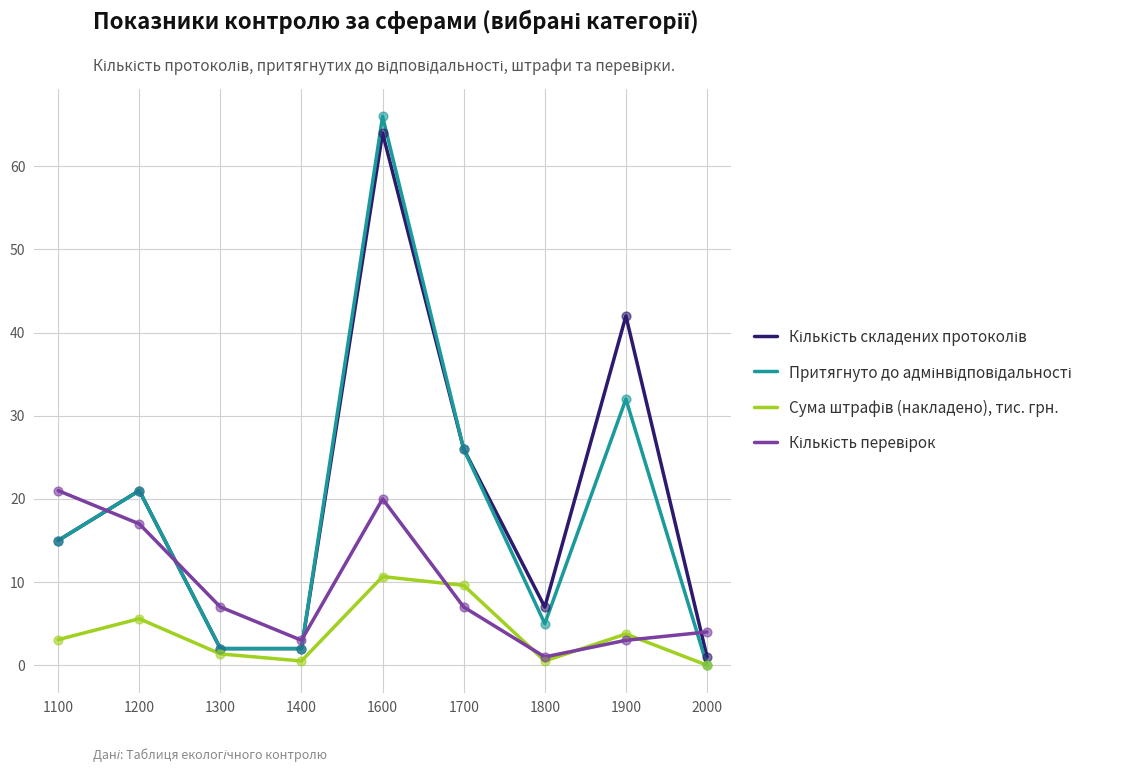

At which category is the sum across all series the highest?

1600